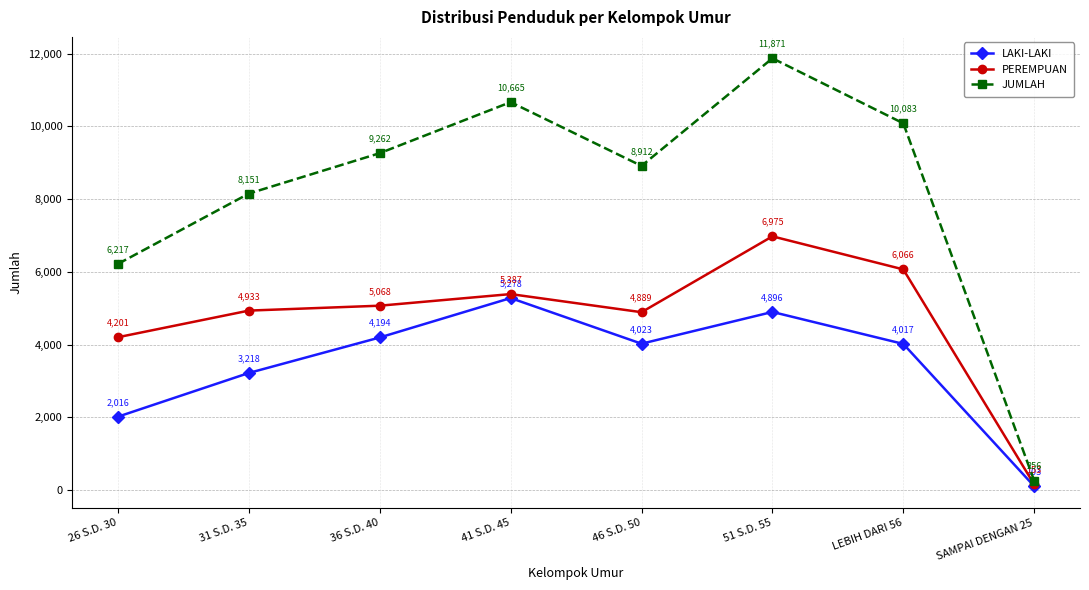

The value of LAKI-LAKI at 46 S.D. 50 is 5342. True or false?

False